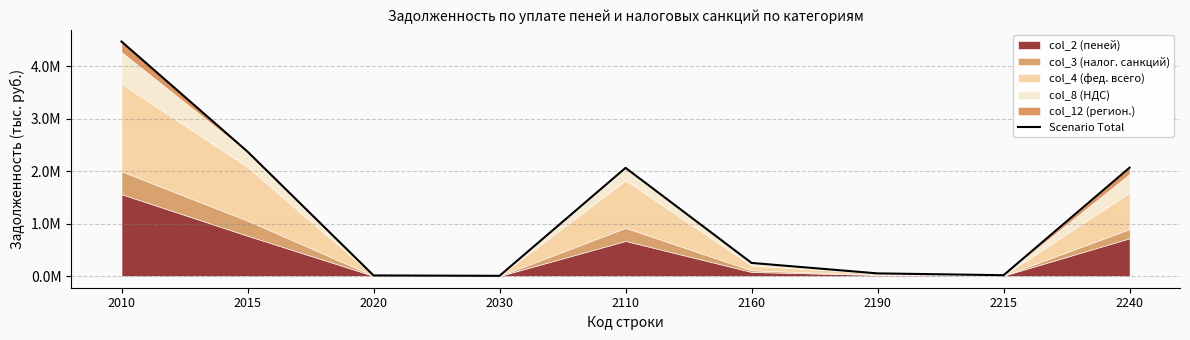

What is the approximate value at 2015?

2371696